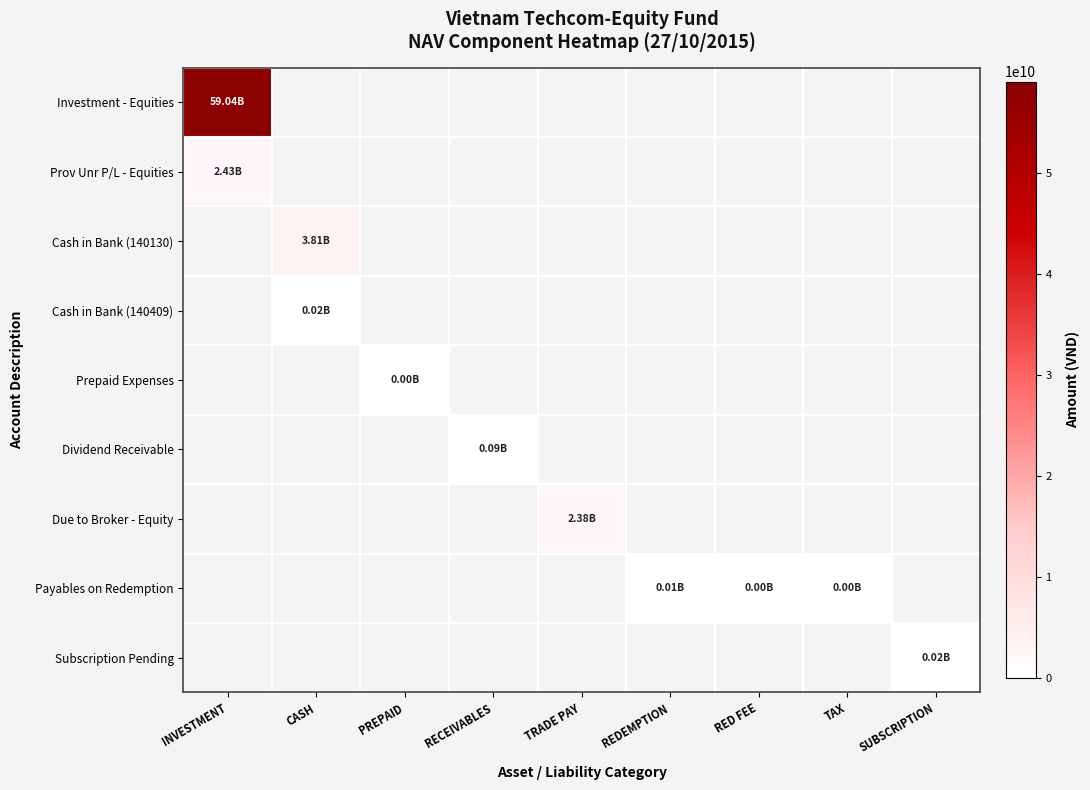

At which category does the chart reach its peak across all series?

INVESTMENT